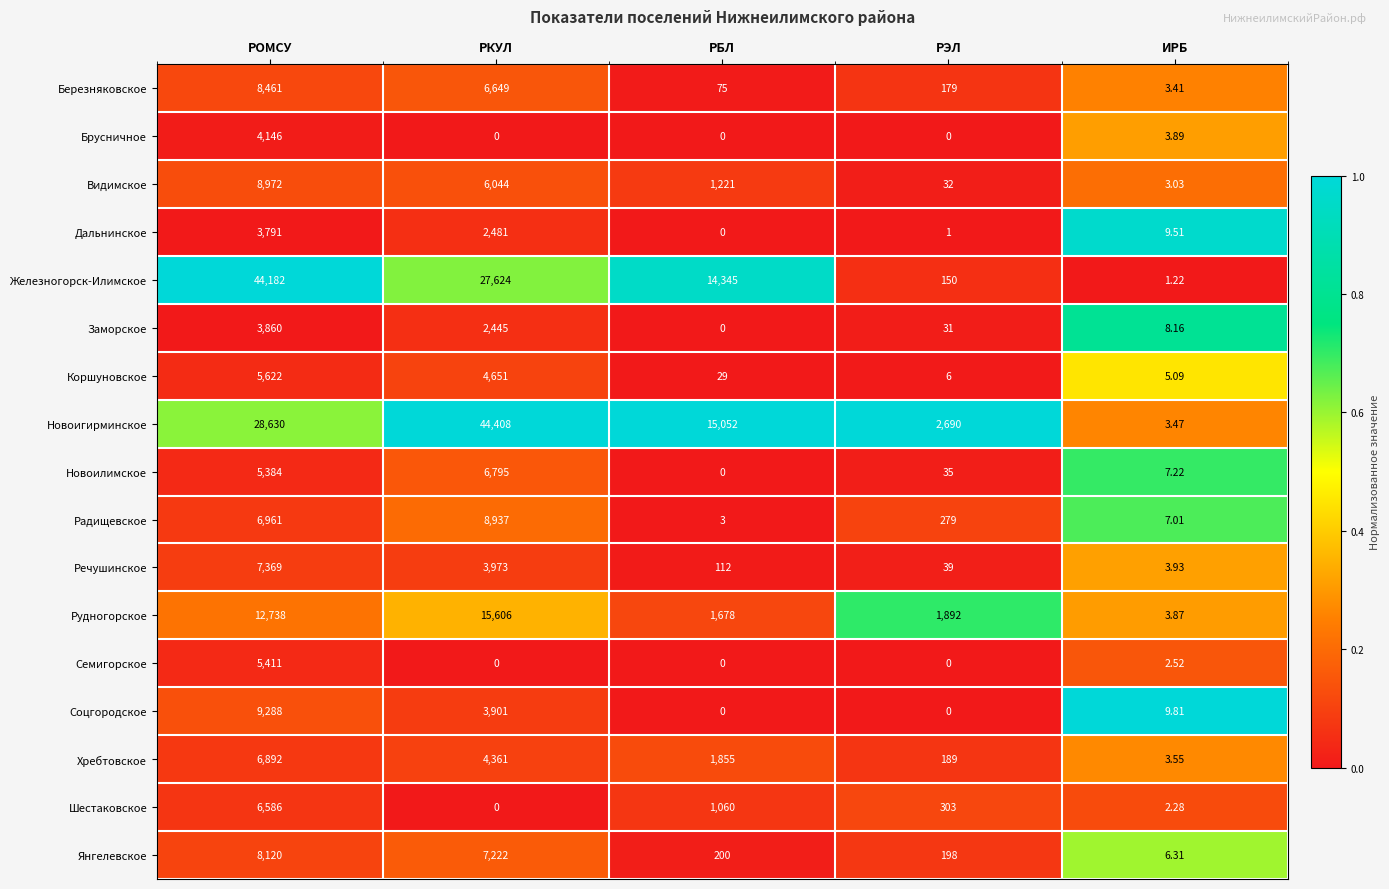

Which series changed the most between РКУЛ and РЭЛ?

Новоигирминское